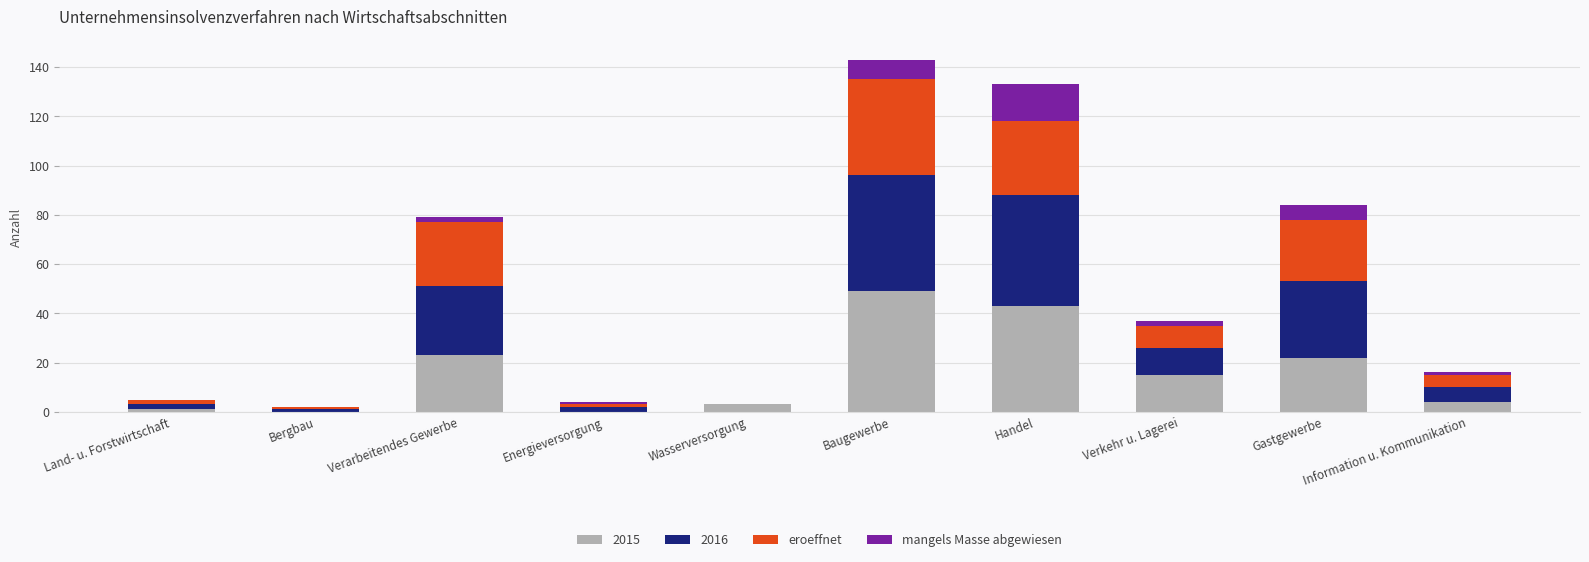

At which label does 2015 reach its peak?

Baugewerbe